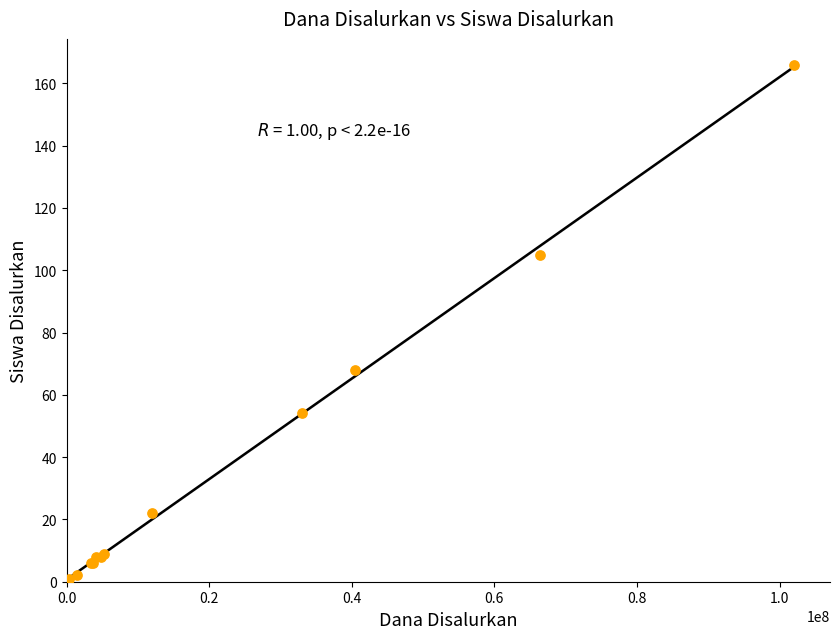

What Y value in the scatter plot is closest to 83?

68